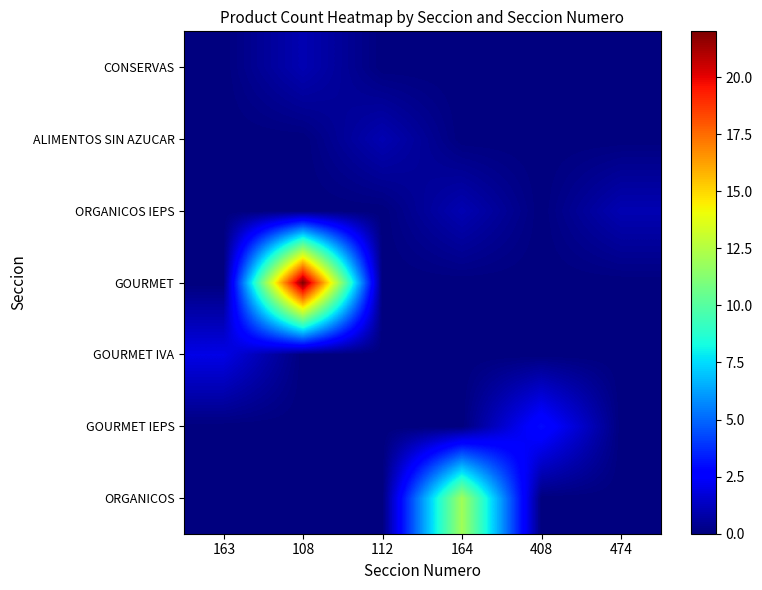

At which category is the sum across all series the highest?

108